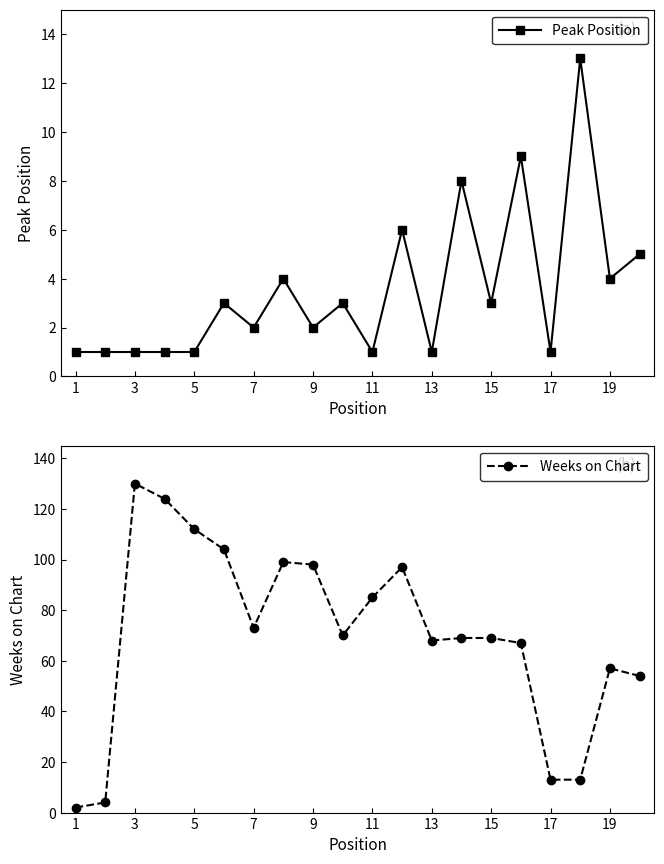

True or false: Peak Position has more than 2 points higher than both neighbors.

True